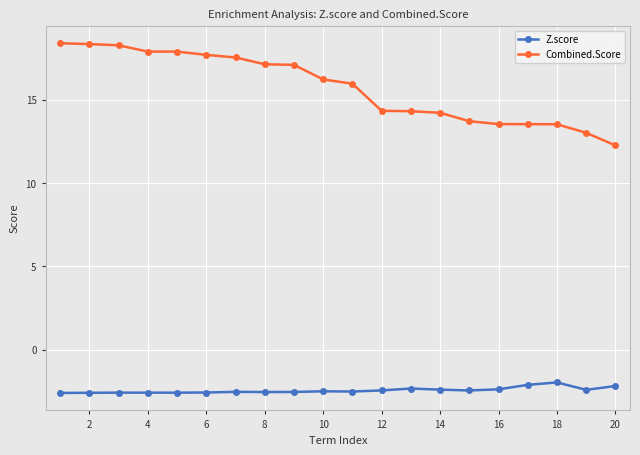

Which series has the largest total across all categories?

Combined.Score